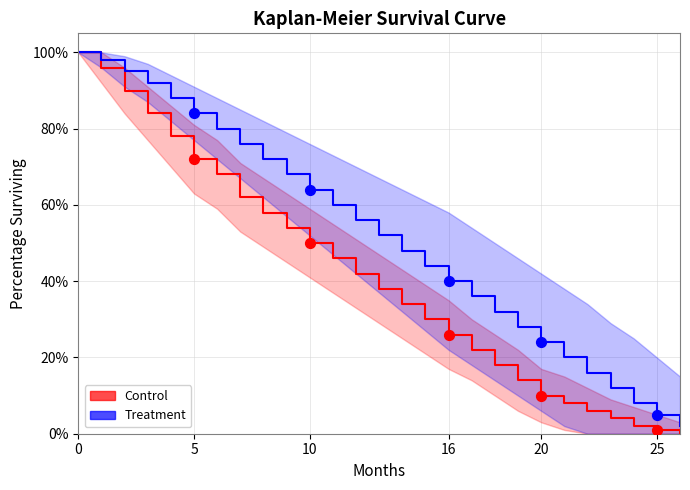

At how many categories does at least one series exceed 57?

12